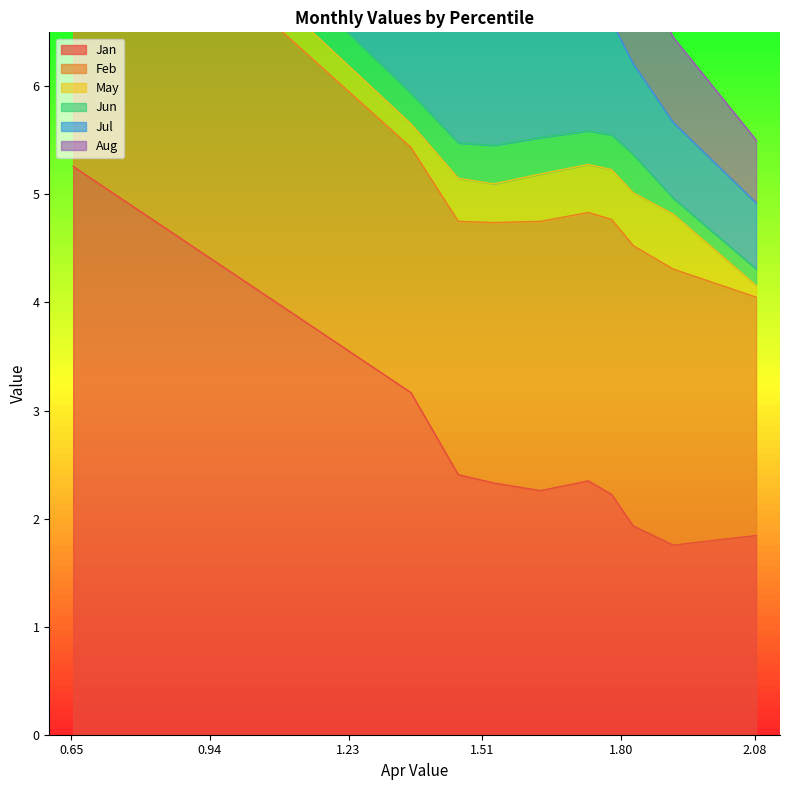

What is the sum of the Jun values at pct65 and pct35?

0.7